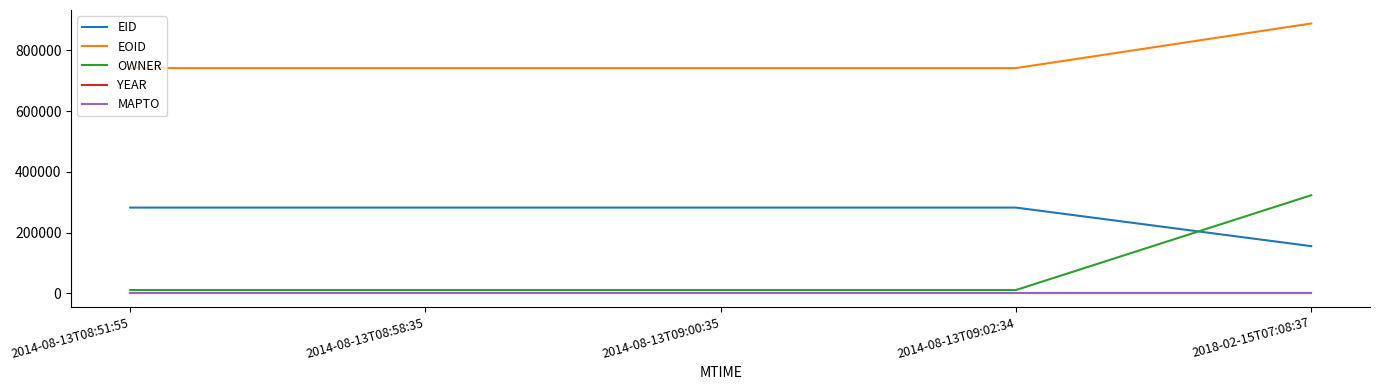

Which series has the largest range (max minus min)?

OWNER